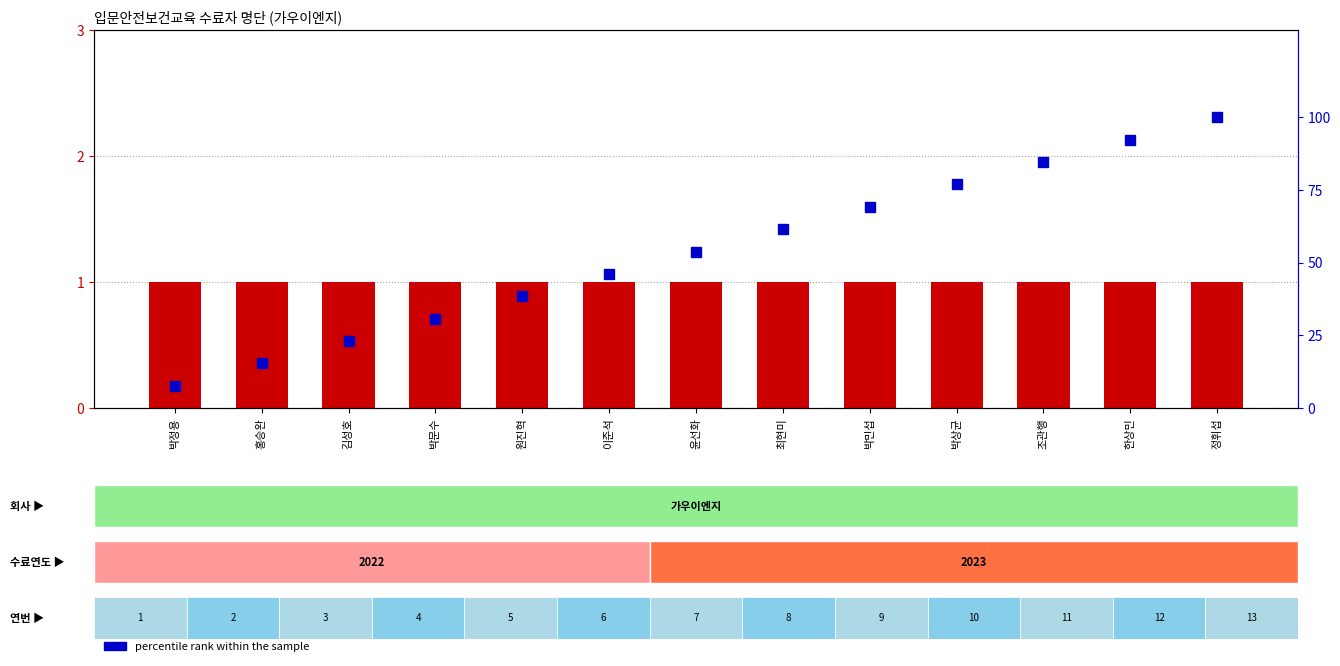

Is the value of count at 한상민 greater than the value of percentile rank within the sample at 박정용?

No